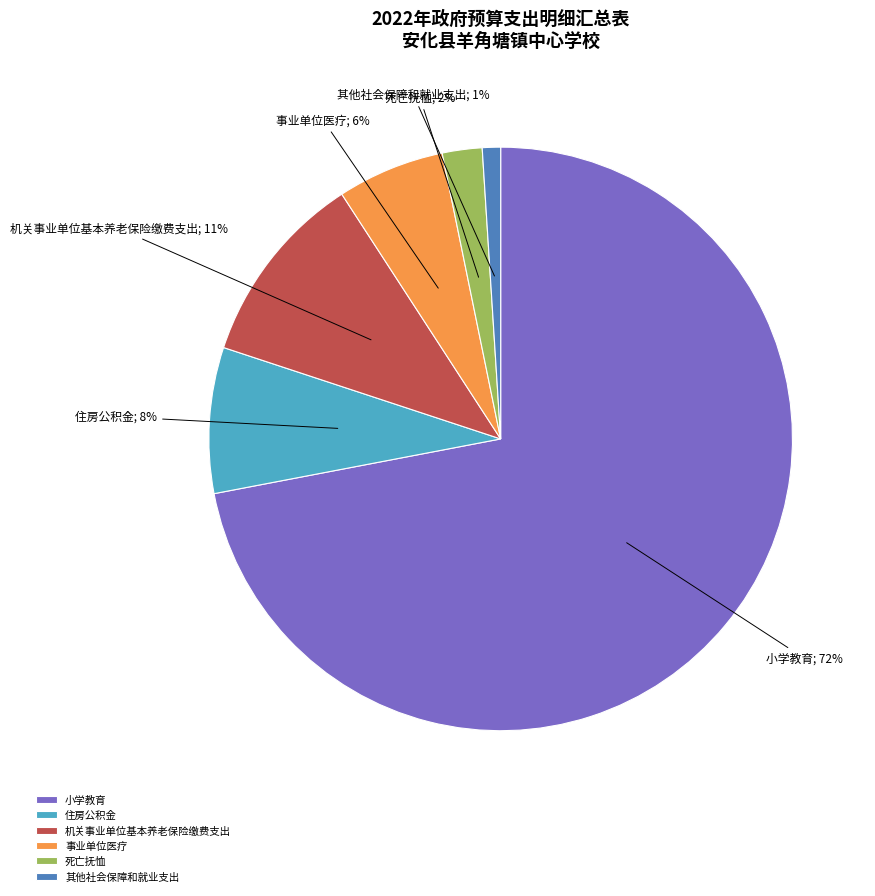

The 事业单位医疗 slice represents 14% of the pie. True or false?

False